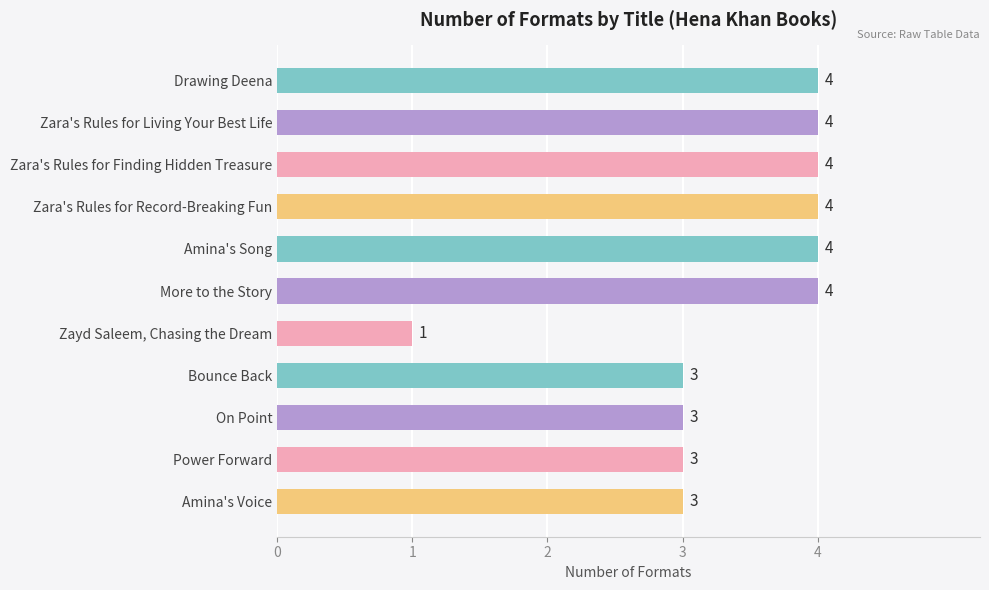

What is the average value?

3